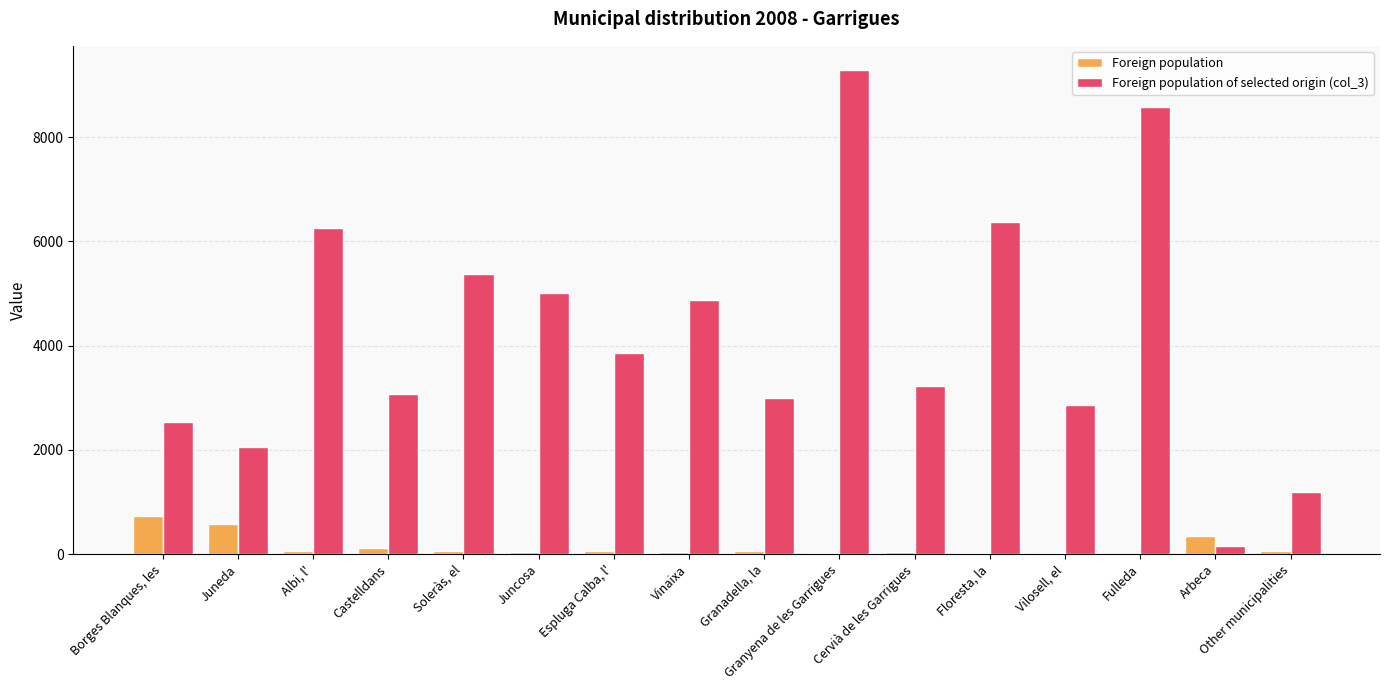

Read the Foreign population value at Arbeca.

346